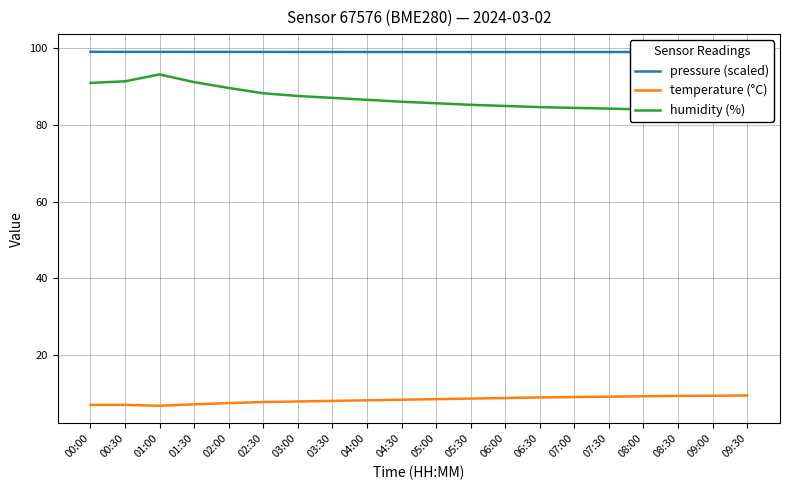

At how many categories does at least one series exceed 25?

20